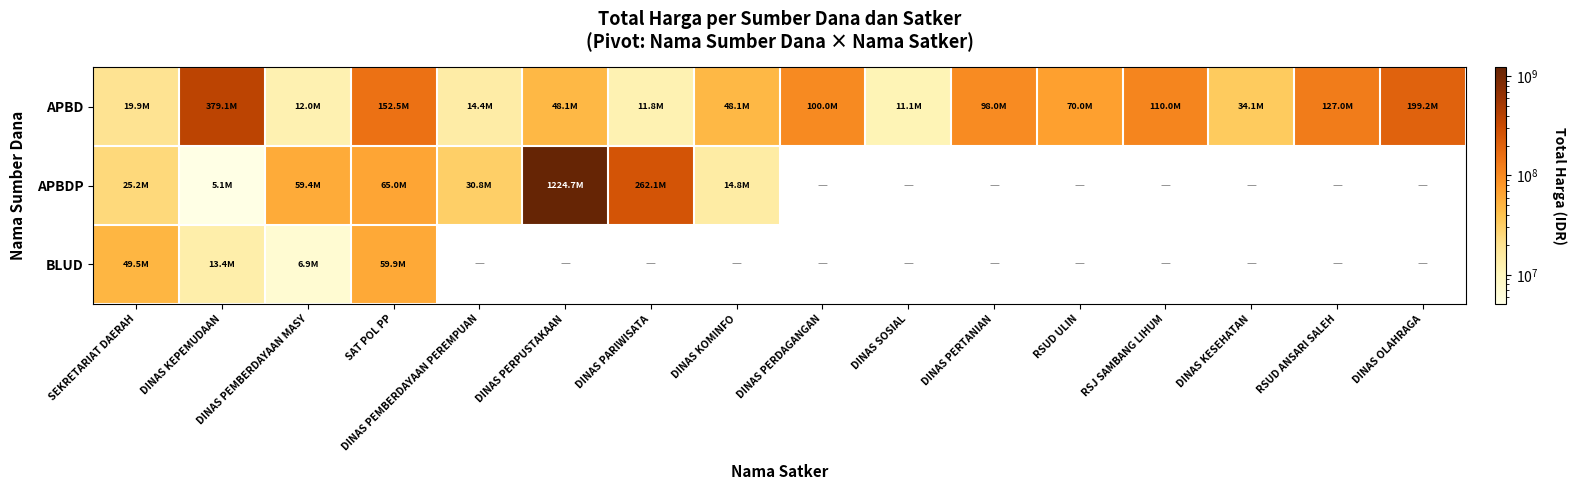

Rank the series at RSUD ULIN from highest to lowest value.

APBD, APBDP, BLUD